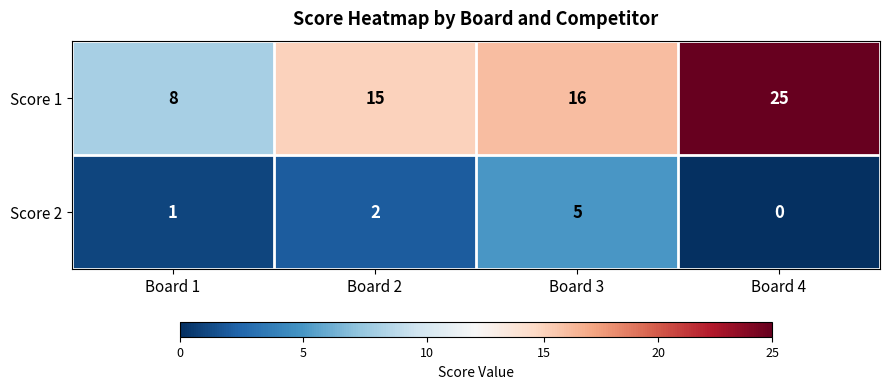

Which label corresponds to the largest value in the chart?

Board 4